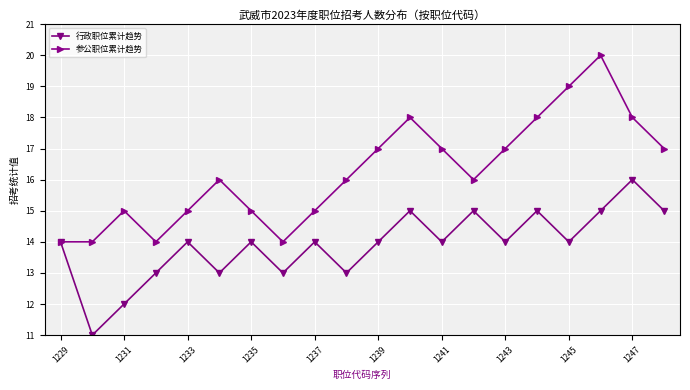

Which series has the widest spread of values?

参公职位累计趋势